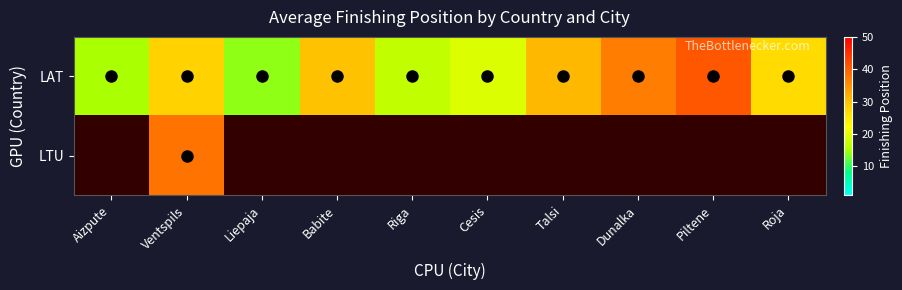

Which series has the largest range (max minus min)?

LAT